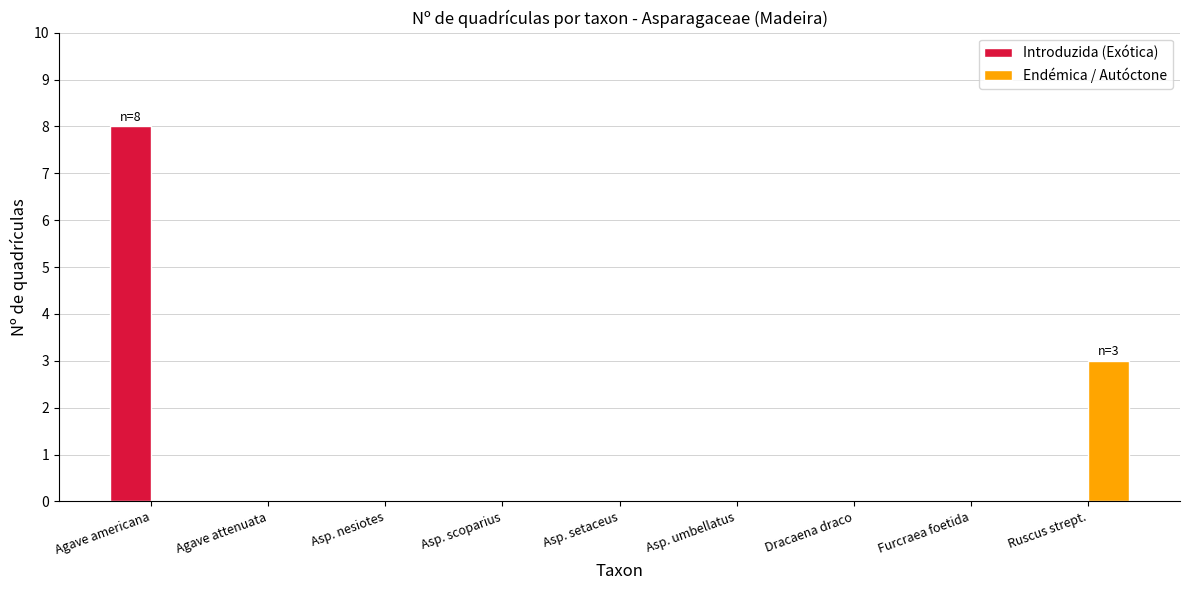

True or false: Introduzida (Exótica) has a value of 0 at Furcraea foetida.

True